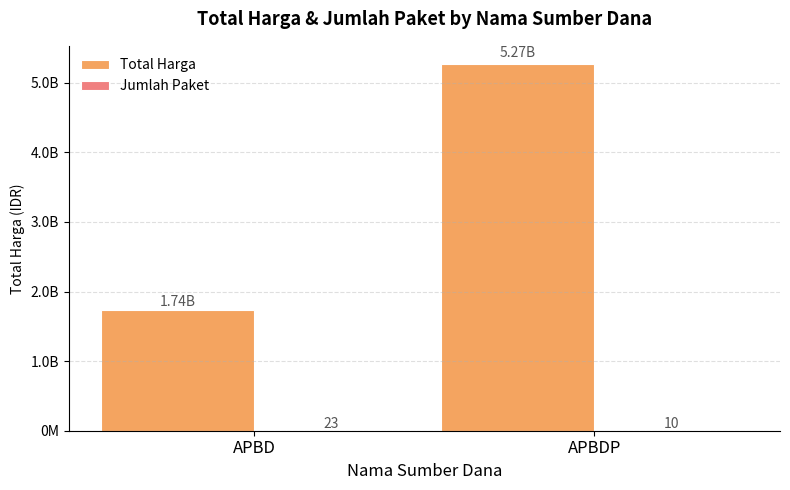

Reading left to right, transcribe all the data shown in this chart.

Total Harga: APBD=1737490200	APBDP=5266061740
Jumlah Paket: APBD=23	APBDP=10